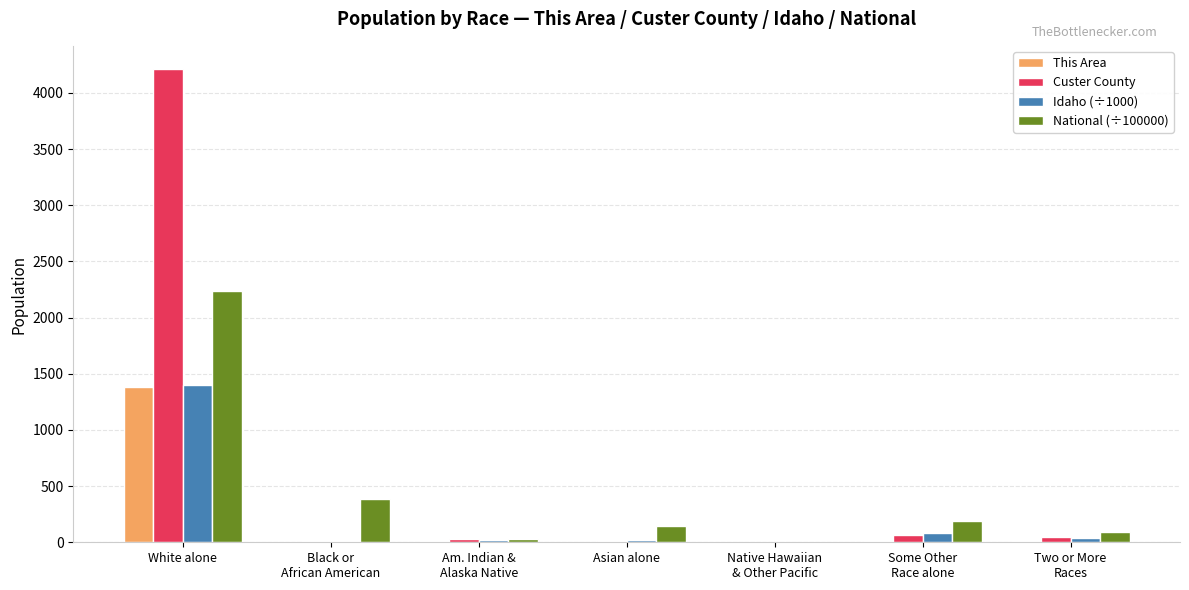

The This Area series shows 1967.1 at White alone. True or false?

False